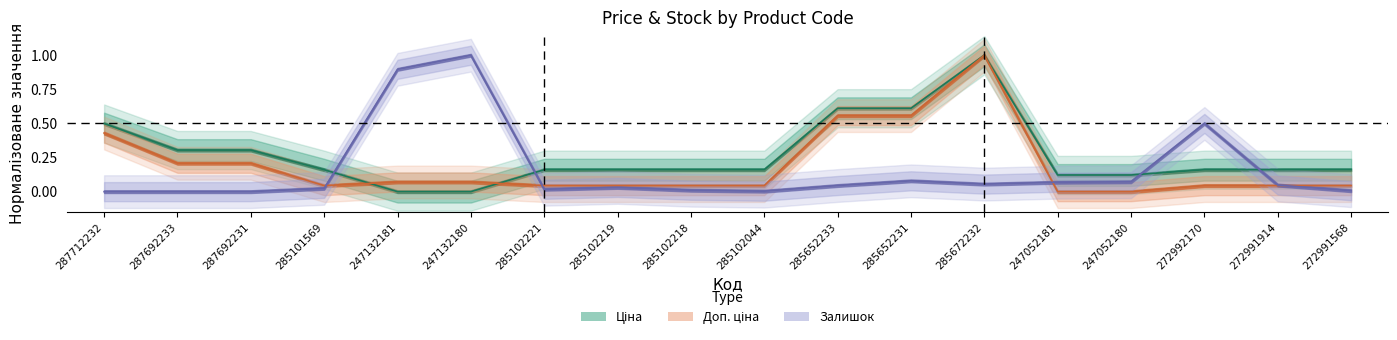

How many intersections are there between Ціна and Залишок?

4